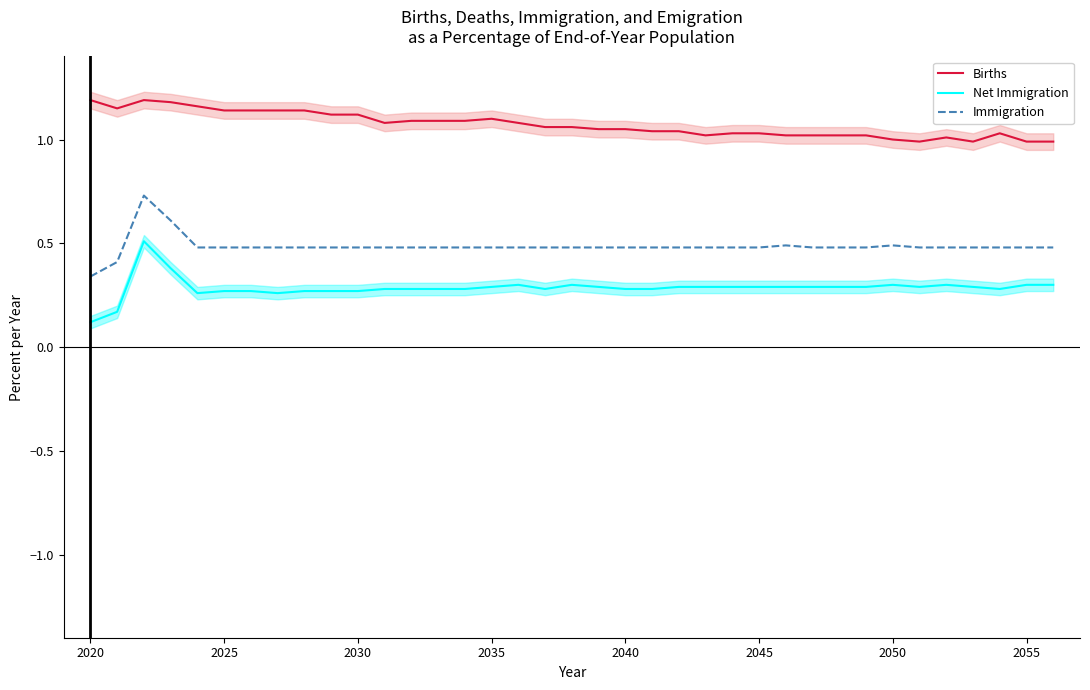

In Births, how many points are lower than both neighbors (excluding endpoints)?

5